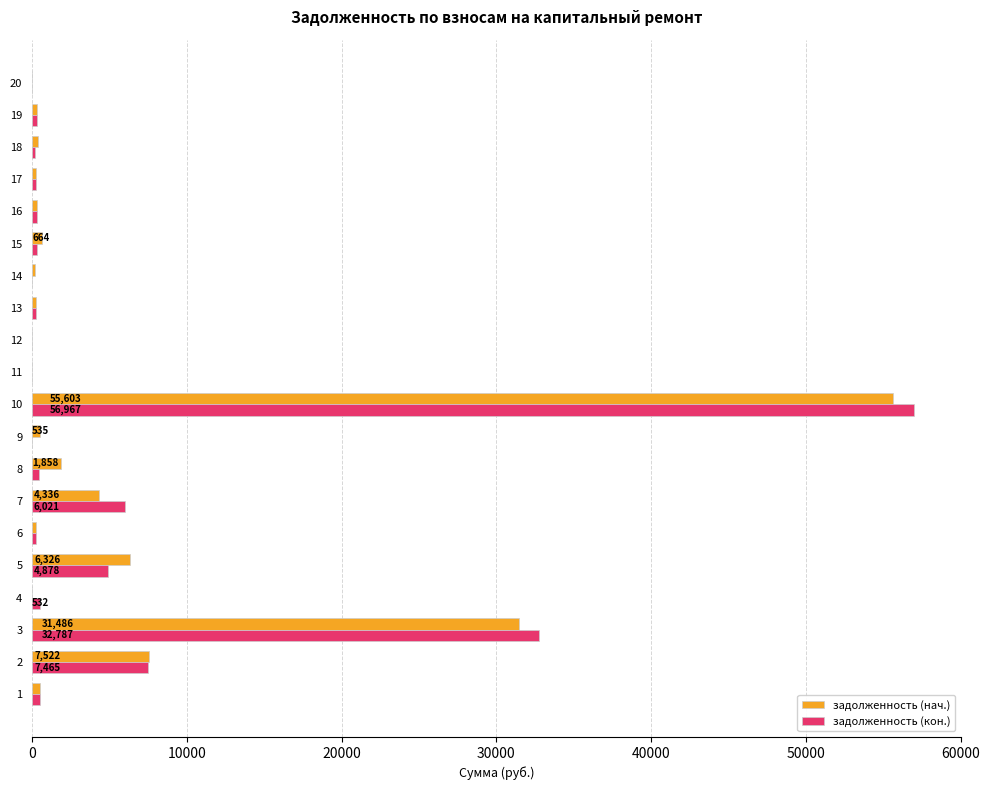

What is the greatest value displayed?

56966.7